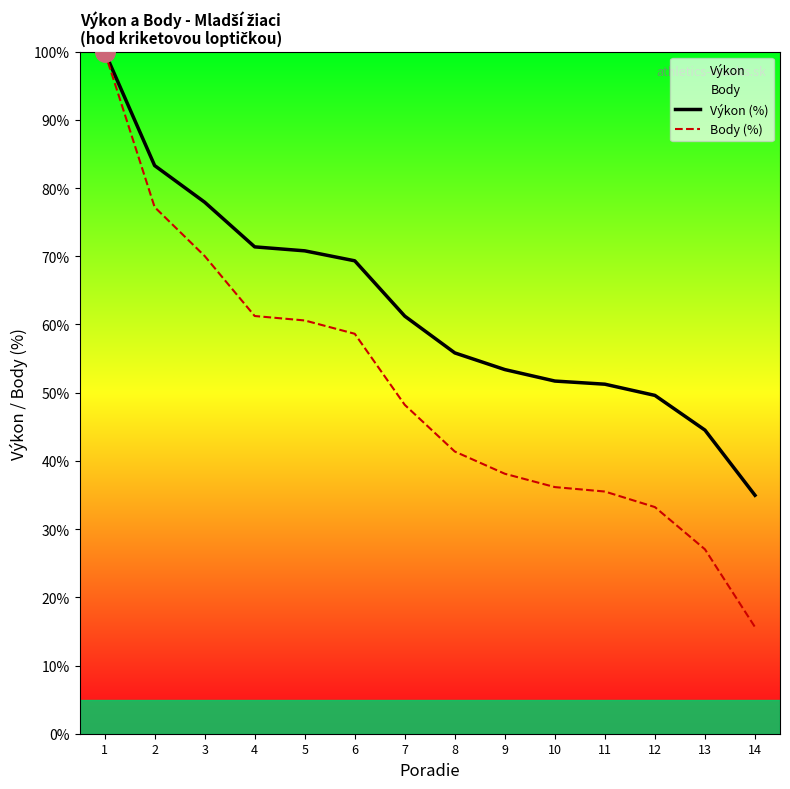

What is the average value of the Výkon (%) series?

62.5